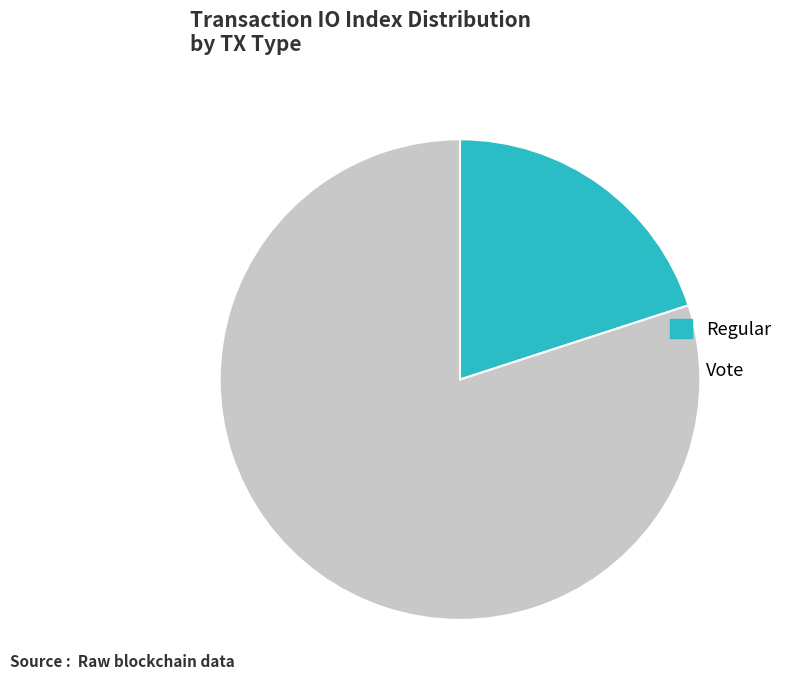

Rank the categories by value from highest to lowest.

Vote, Regular